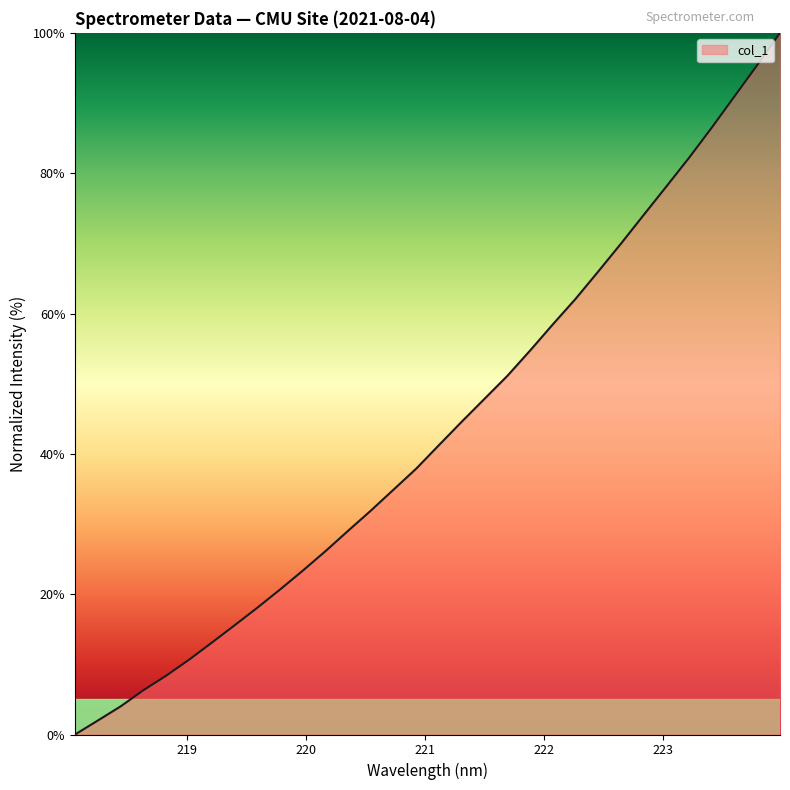

What is the difference between the maximum and minimum values?

100.0